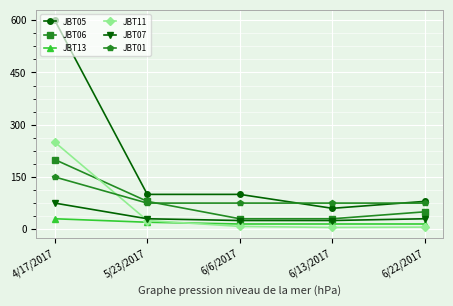

What is the total value across all series at 6/13/2017?

210